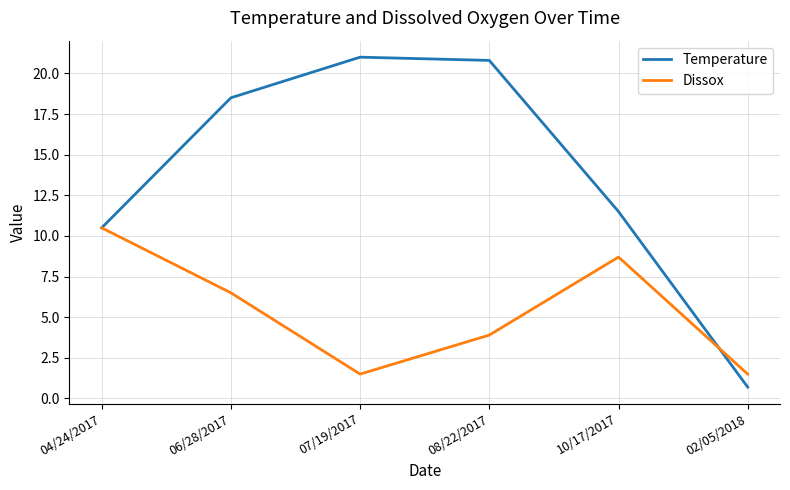

True or false: Temperature has more than 2 interior local peaks.

False